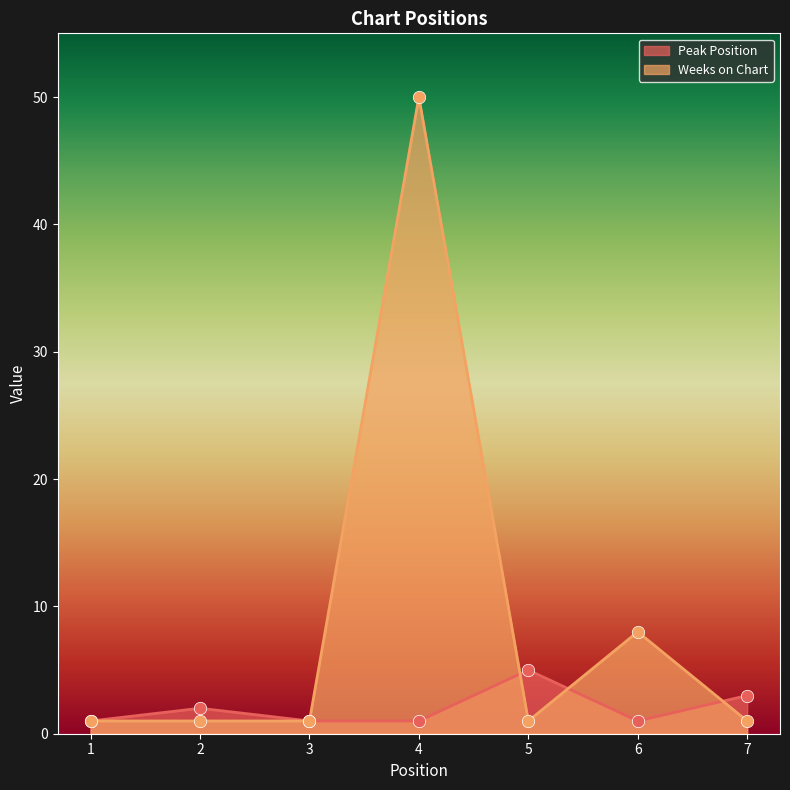

Is the value of Weeks on Chart at 4 greater than the value of Peak Position at 4?

Yes